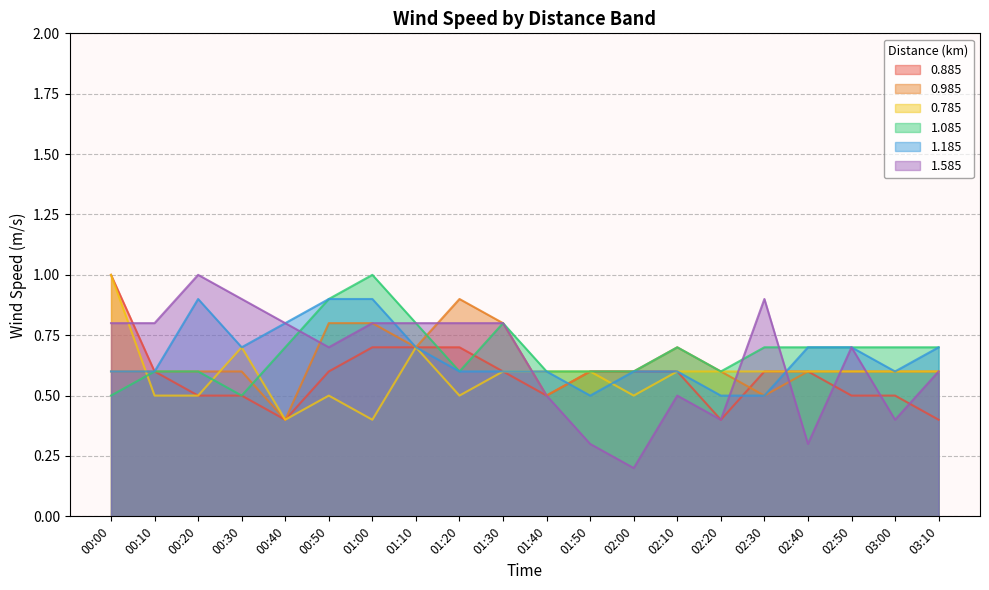

Is it true that 0.785 equals 0.3 at 02:50?

False